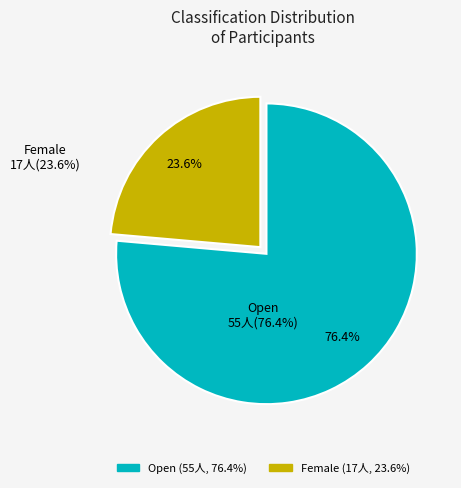

To the nearest percent, what portion does Female represent?

24%